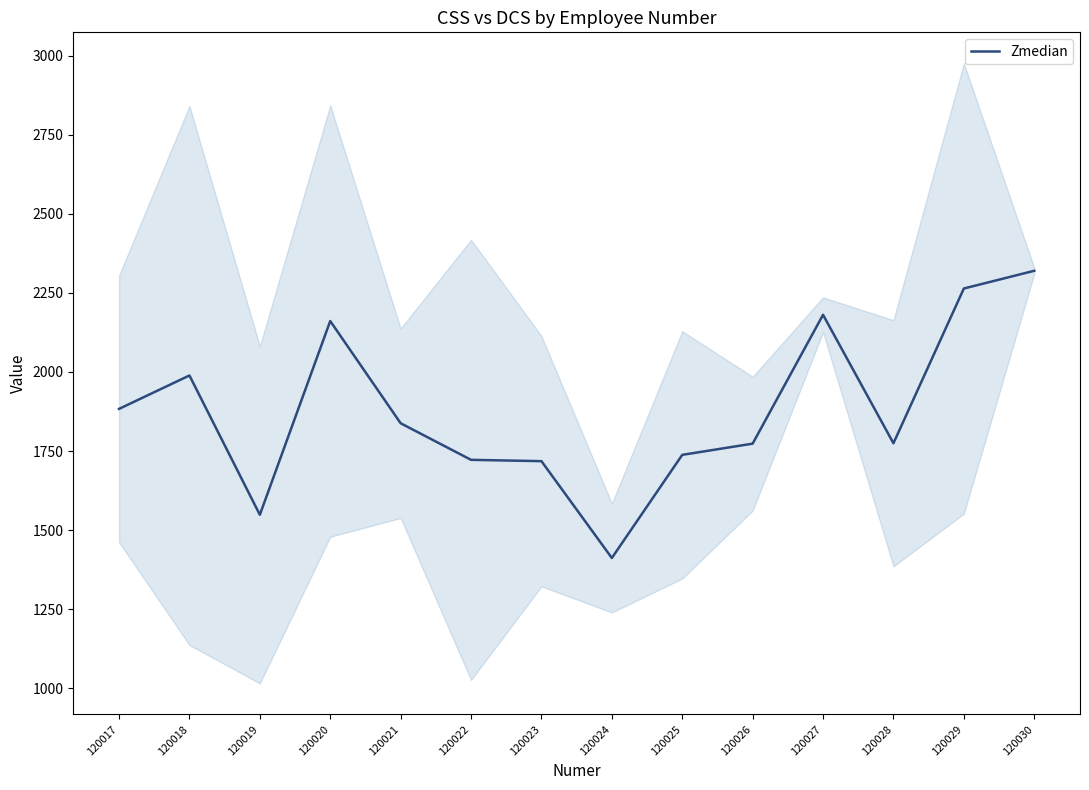

Rank the categories by value from lowest to highest.

120024, 120019, 120023, 120022, 120025, 120026, 120028, 120021, 120017, 120018, 120020, 120027, 120029, 120030